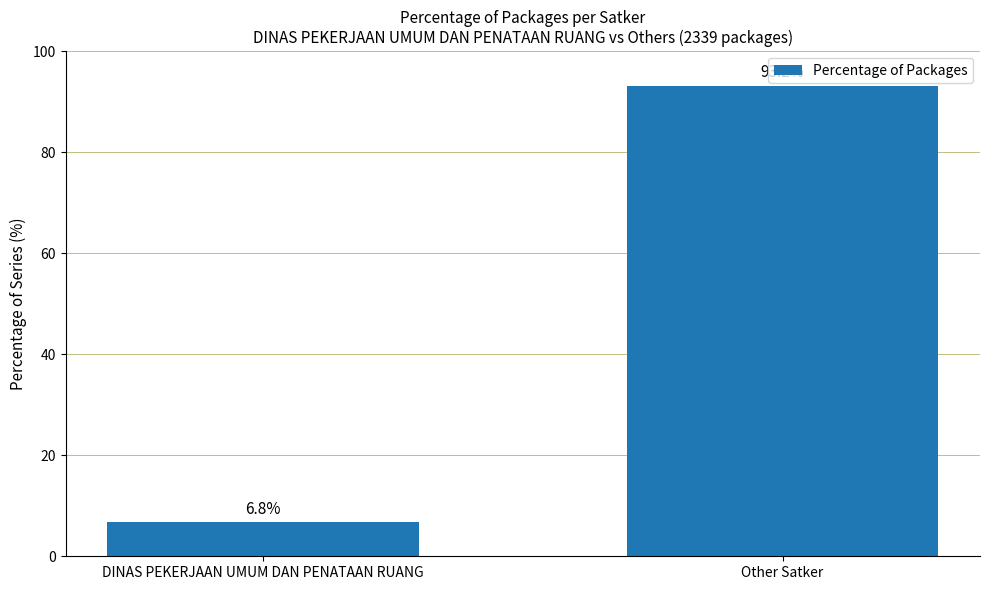

What is the maximum value shown in the chart?

93.2